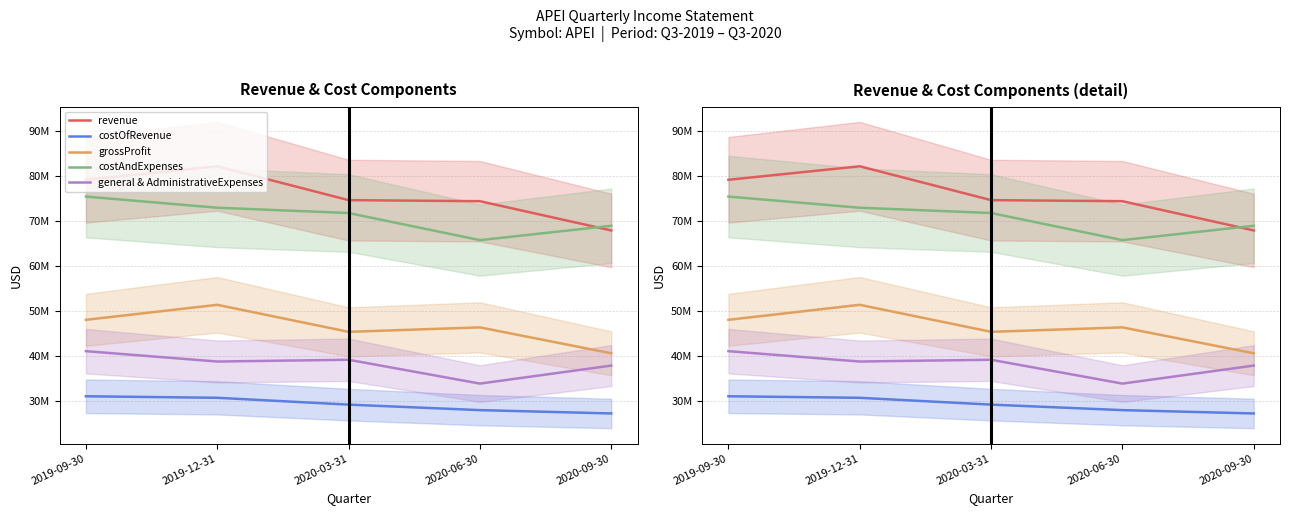

True or false: revenue and costAndExpenses intersect in this chart.

True